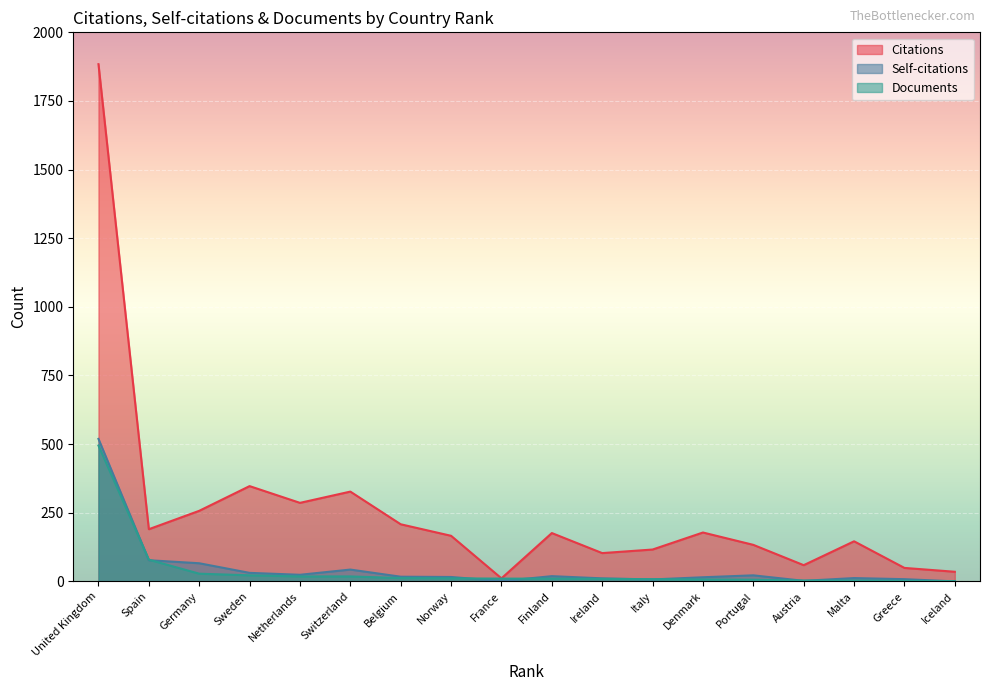

True or false: Citations and Documents intersect in this chart.

False